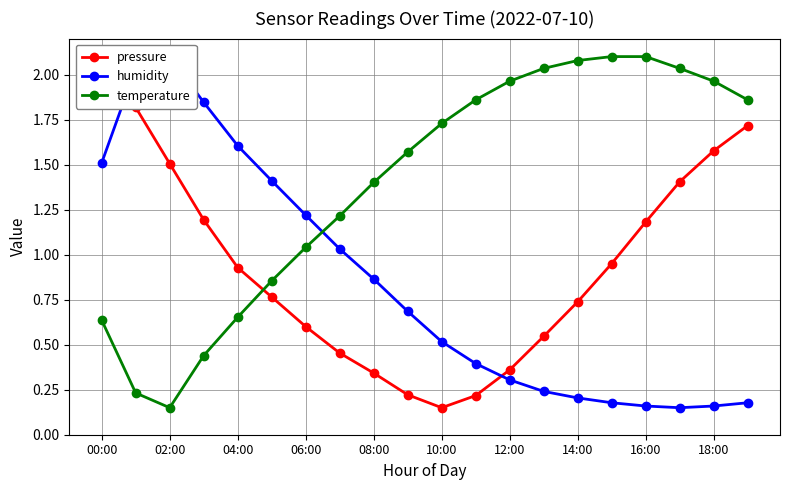

The value of temperature at 18:00 is 3.3. True or false?

False